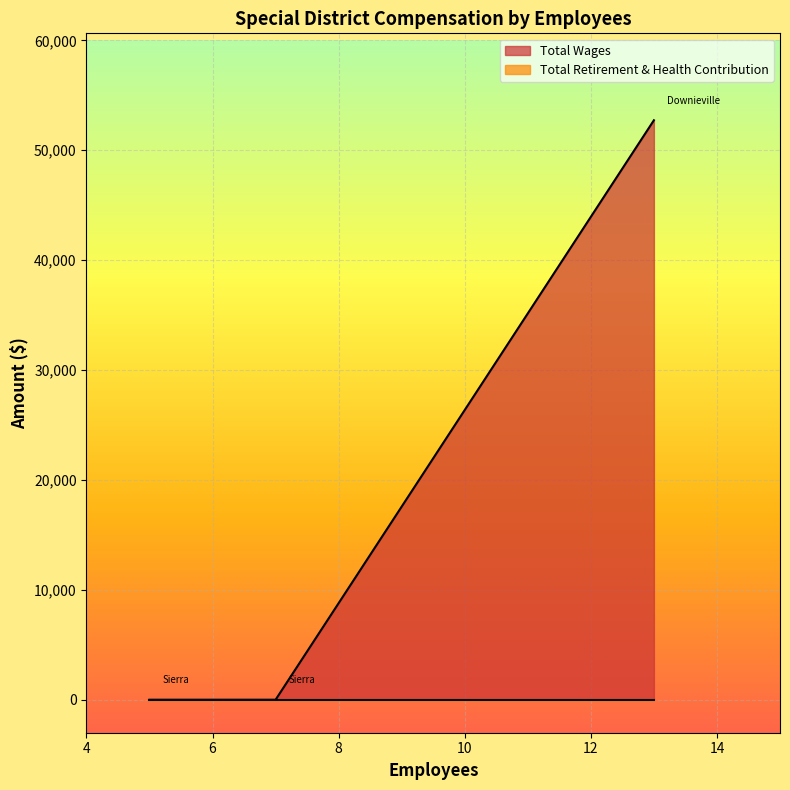

Which series changed the most between Downieville Fire Protection District and Sierra County Fire Protection District?

Total Wages